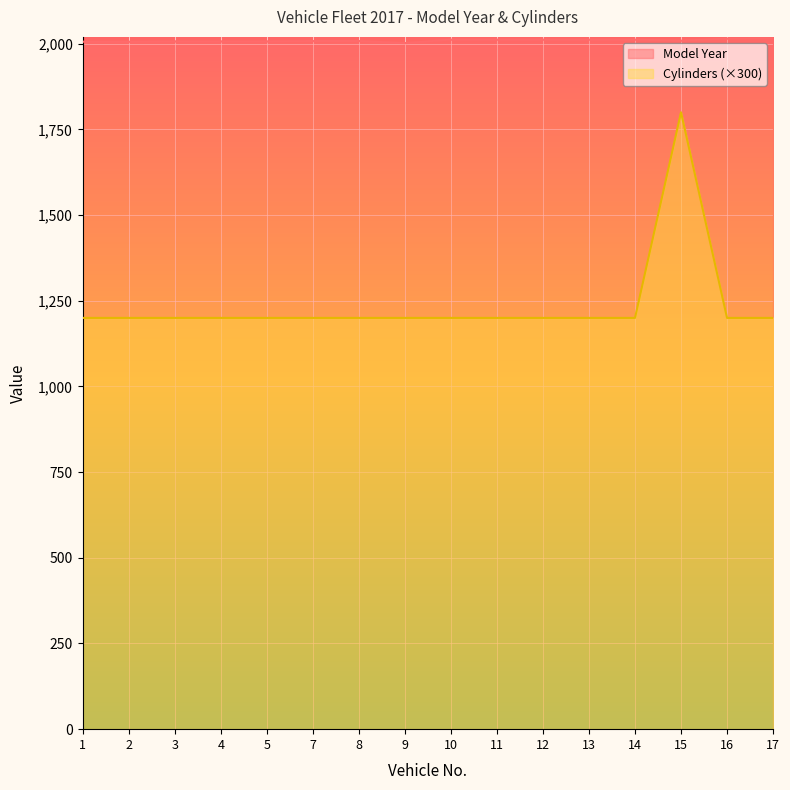

How many lines are shown in the chart?

2